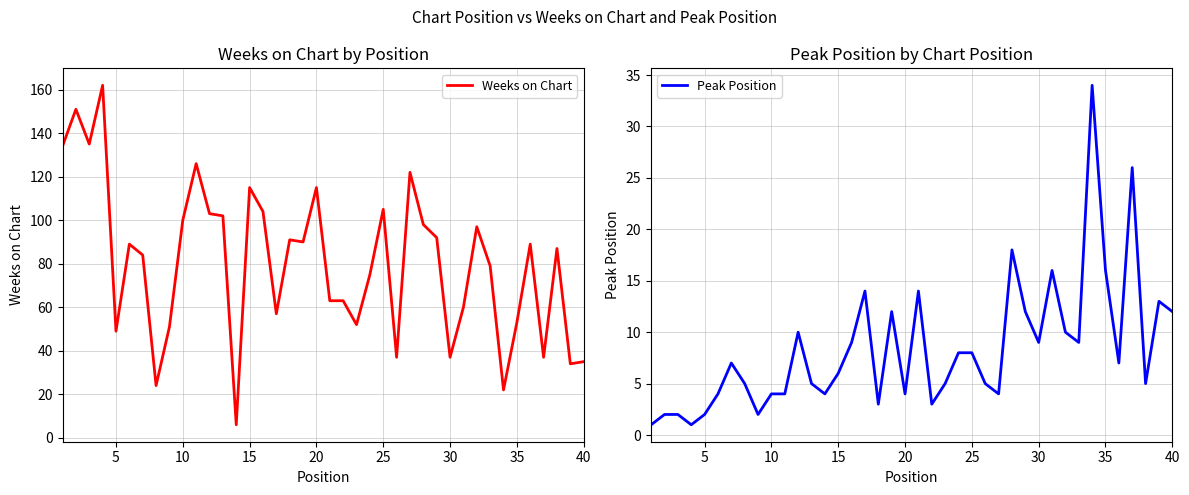

What is the value of the Peak Position point at the 38th from the left?

5